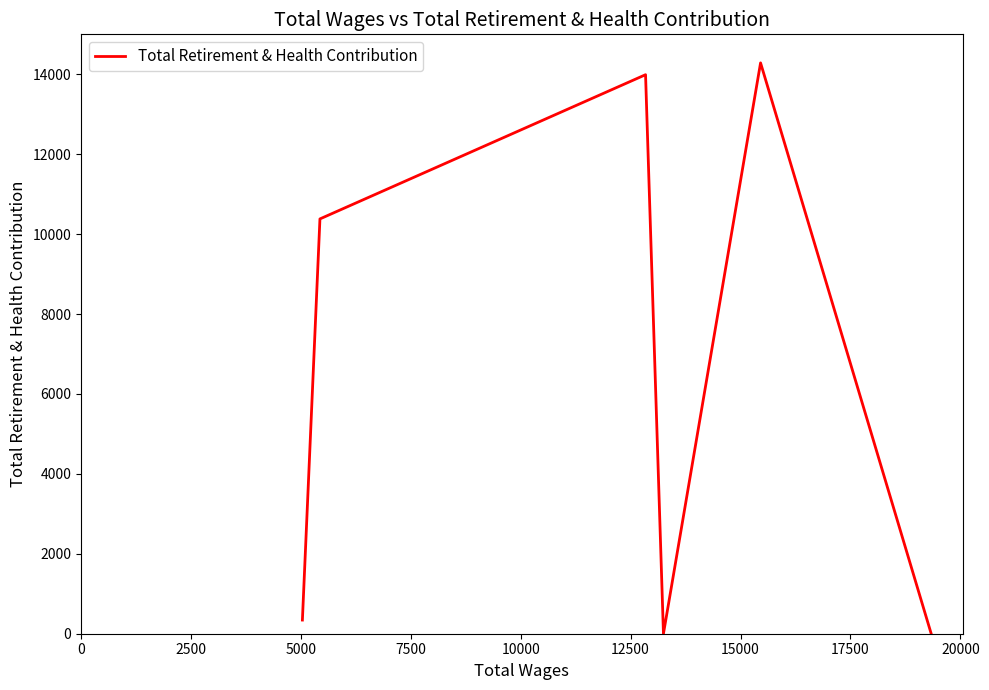

Is this an area chart (filled region under the line)?

No